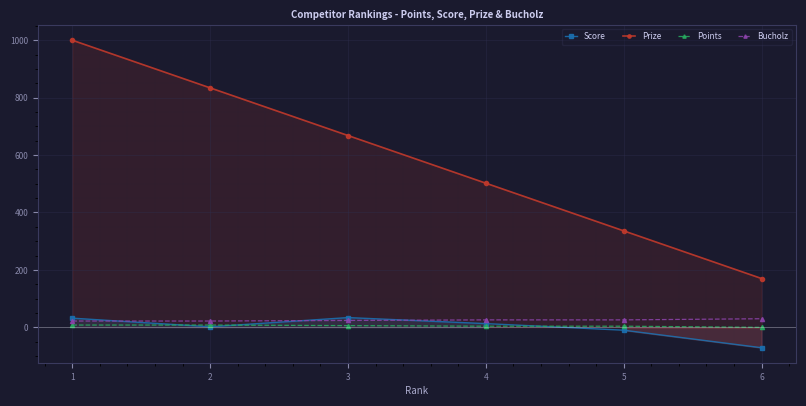

True or false: Points has a value of 8 at 1.

True